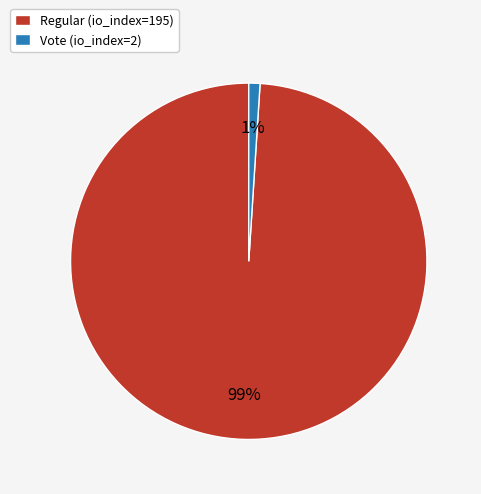

Is there any slice that represents more than half of the pie?

Yes